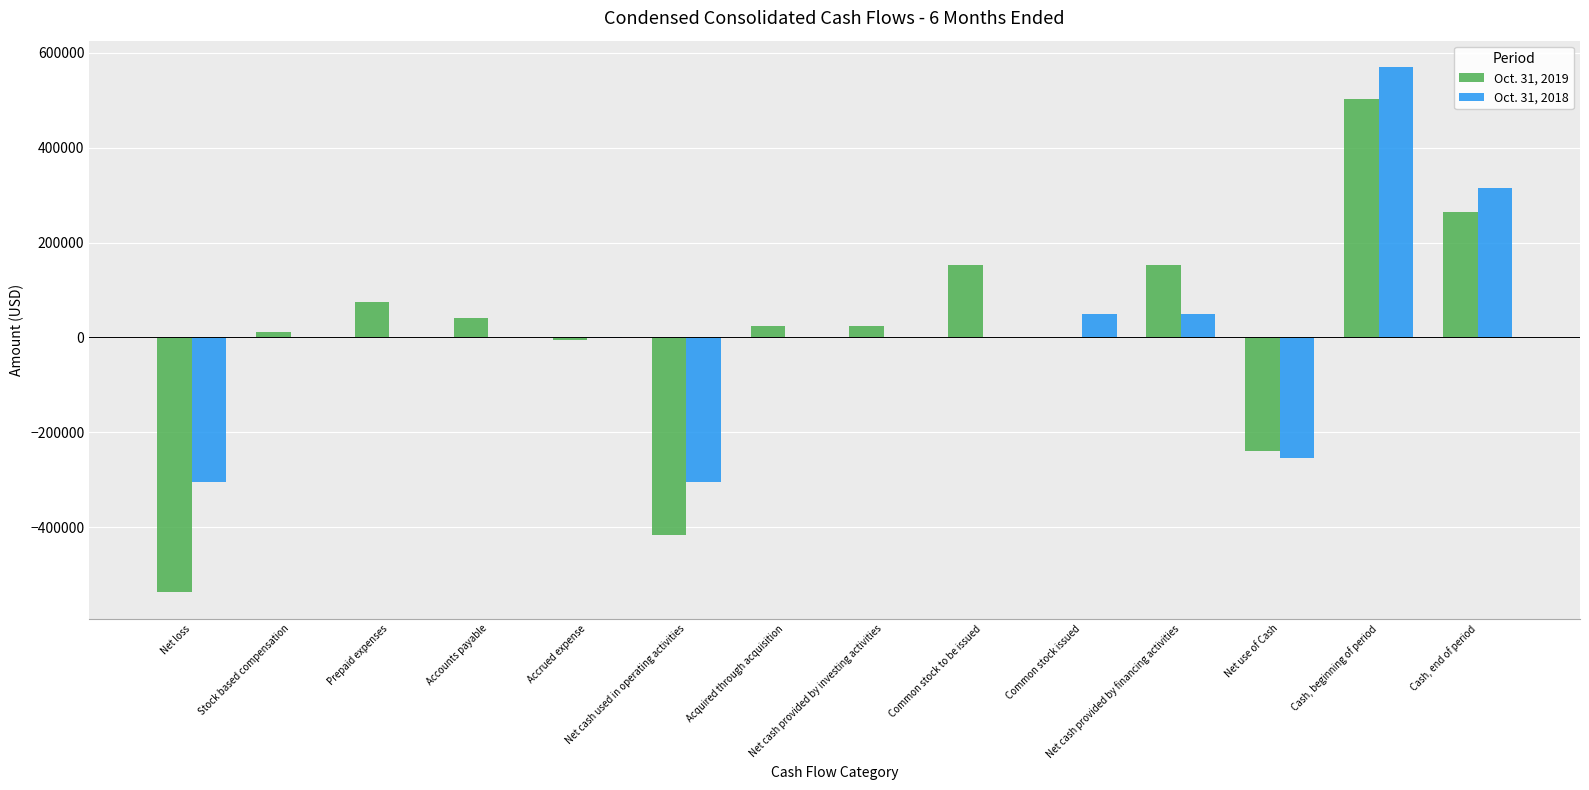

What is the maximum value shown in the chart?

570326